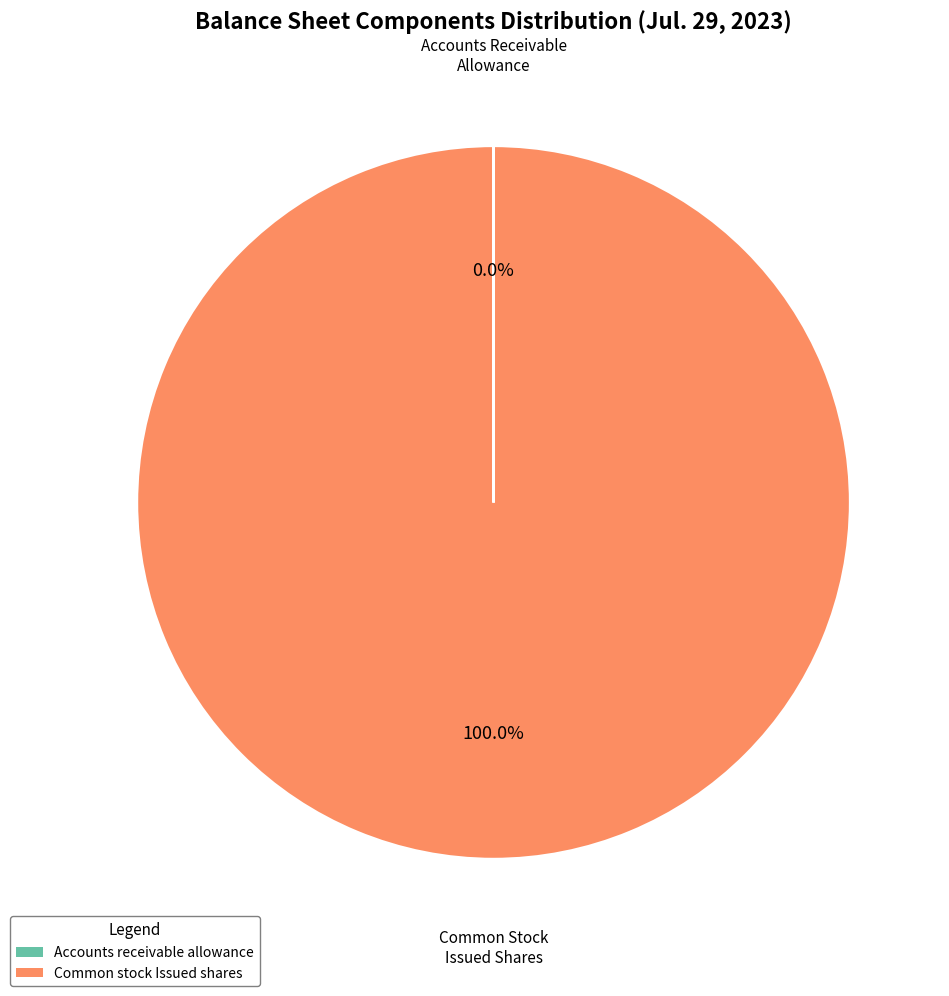

Is Common stock Issued shares the majority of the pie?

Yes